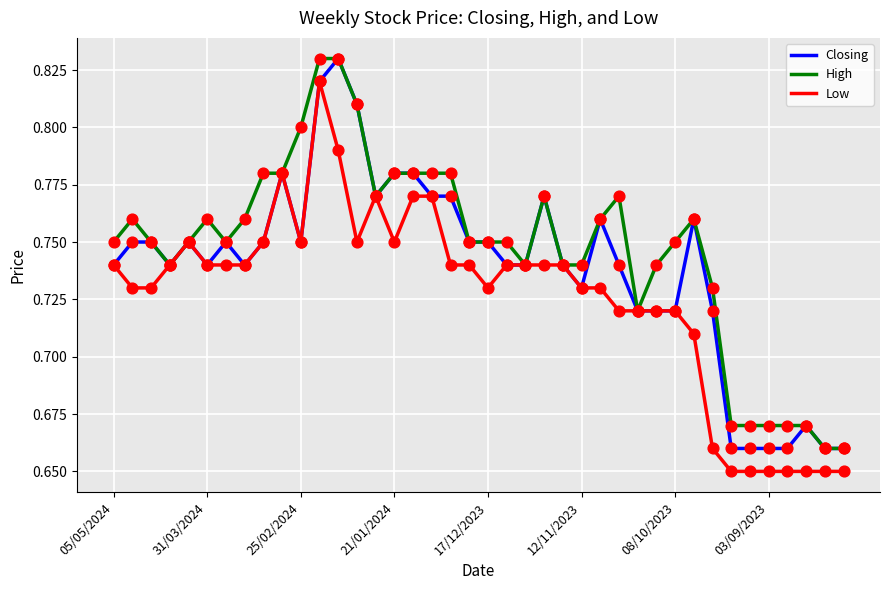

Which series has the largest total across all categories?

High